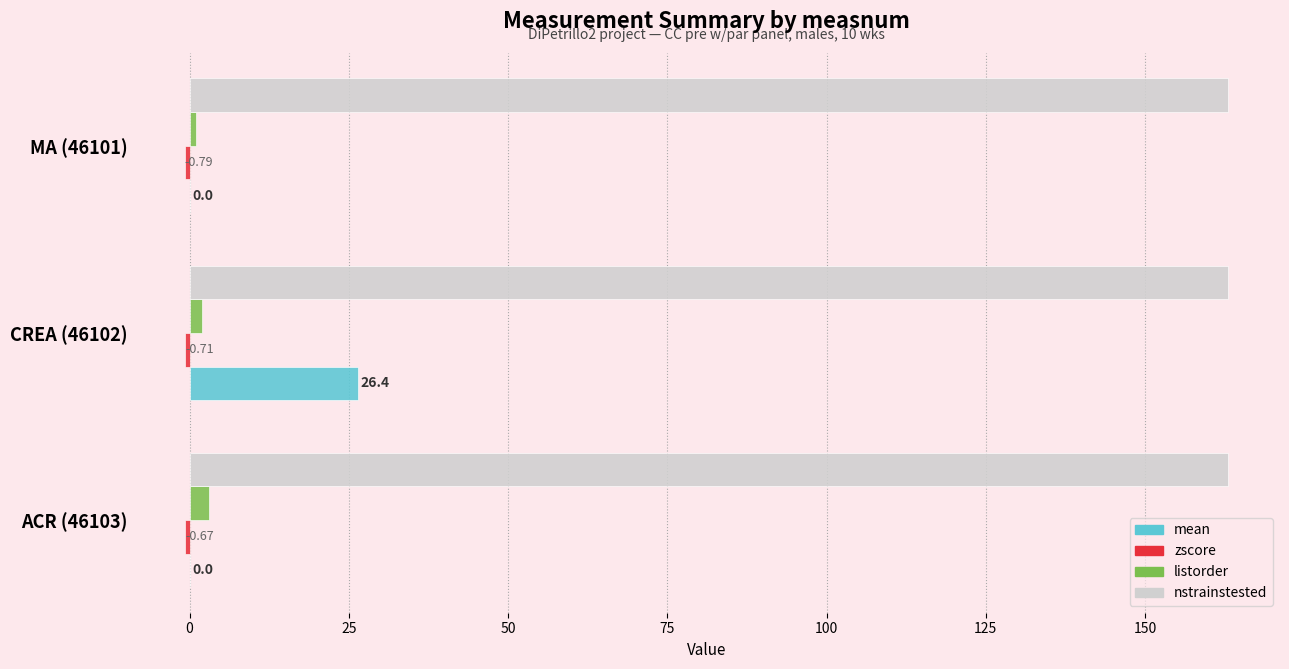

Is the value of listorder at CREA (46102) greater than the value of nstrainstested at MA (46101)?

No